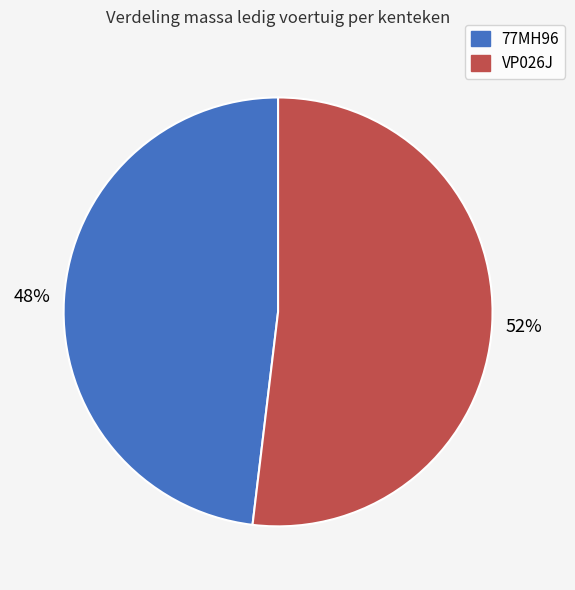

The 77MH96 slice represents 48% of the pie. True or false?

True